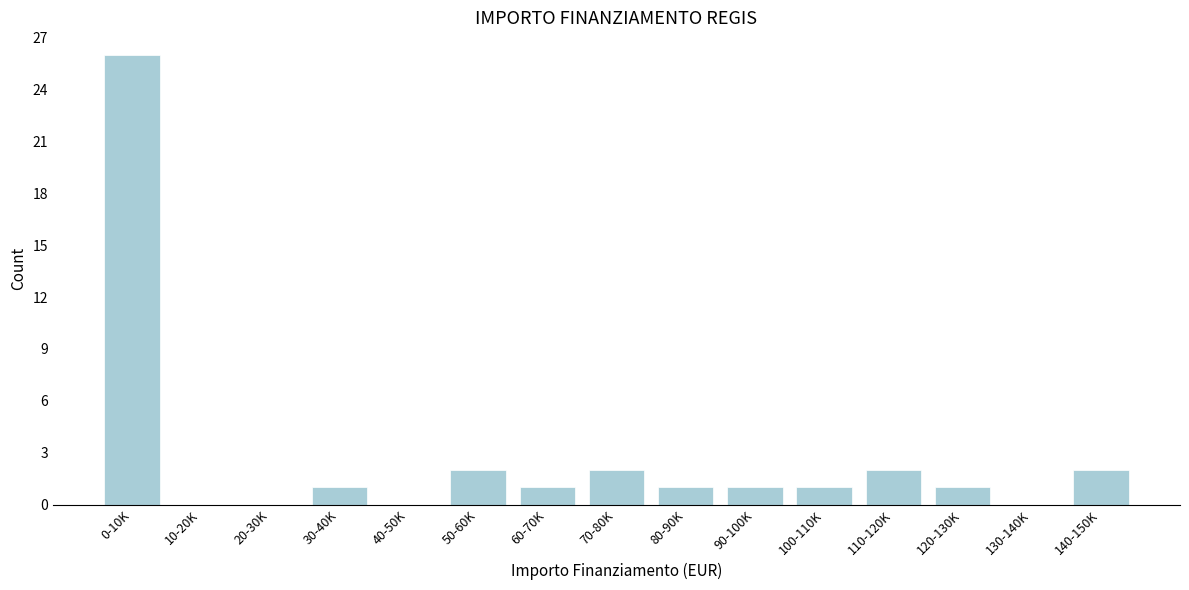

Reading left to right, list all the values displayed in this chart.

0-10K=26	10-20K=0	20-30K=0	30-40K=1	40-50K=0	50-60K=2	60-70K=1	70-80K=2	80-90K=1	90-100K=1	100-110K=1	110-120K=2	120-130K=1	130-140K=0	140-150K=2